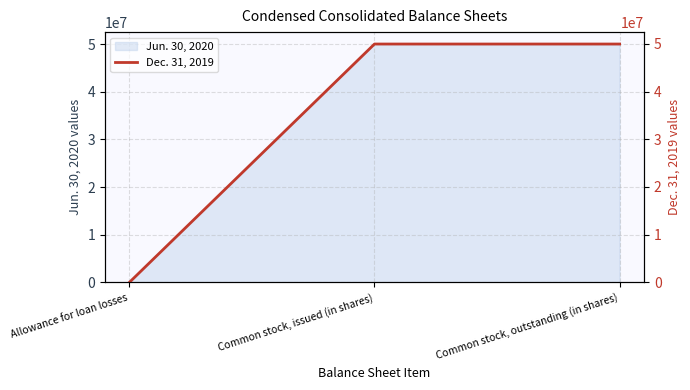

What is the average value?

33303559